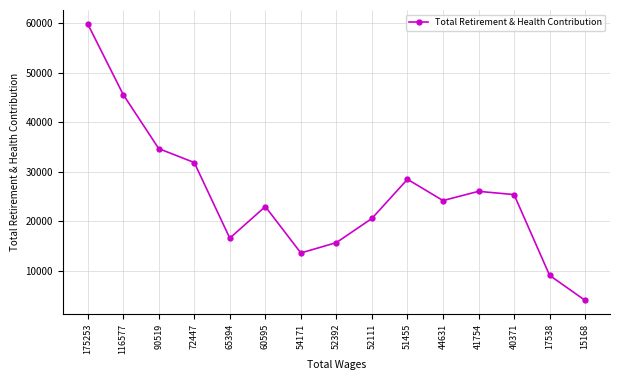

True or false: the data has more than 2 interior local peaks.

True